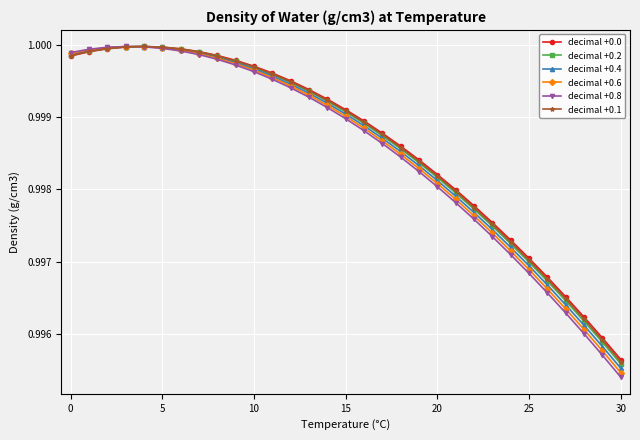

Which series has the widest spread of values?

decimal +0.8